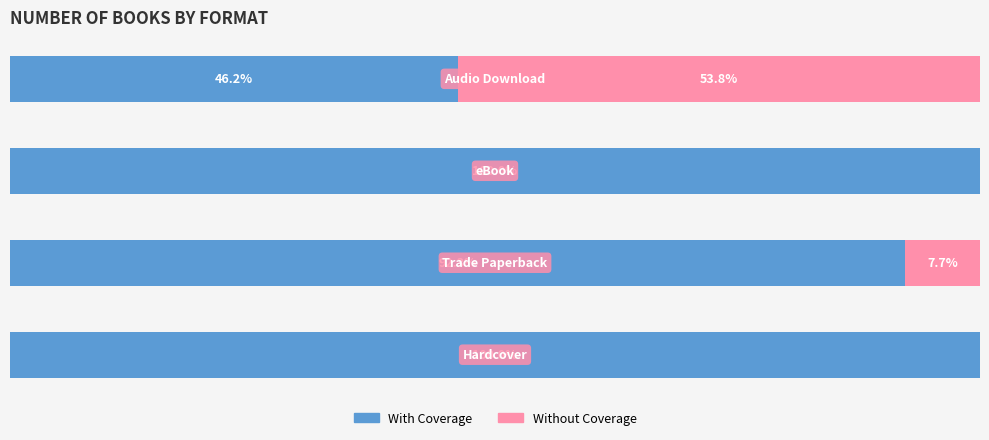

What are all the series names shown in the legend?

With Coverage, Without Coverage